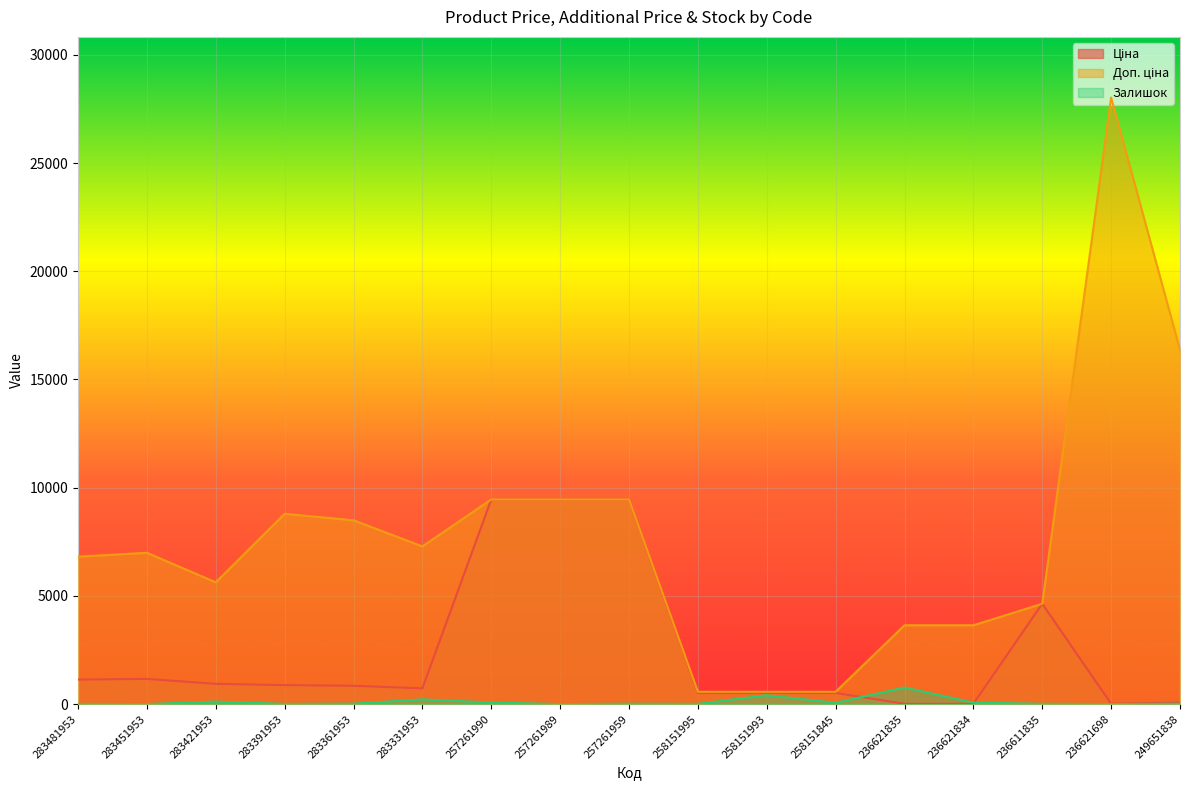

Is it true that Доп. ціна equals 865.0 at 258151995?

False